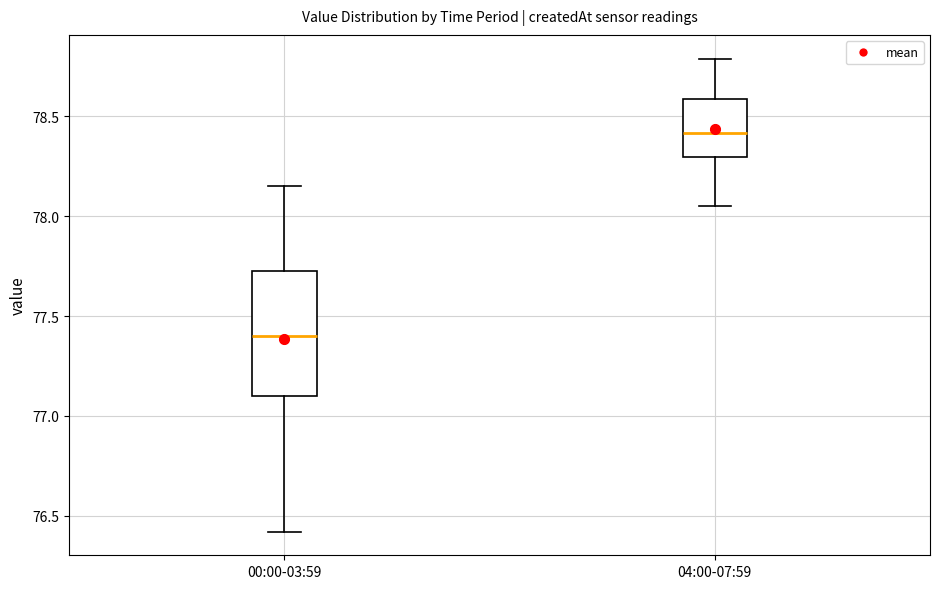

Comparing the boxes themselves (not the whiskers), which one is the tallest?

00:00-03:59